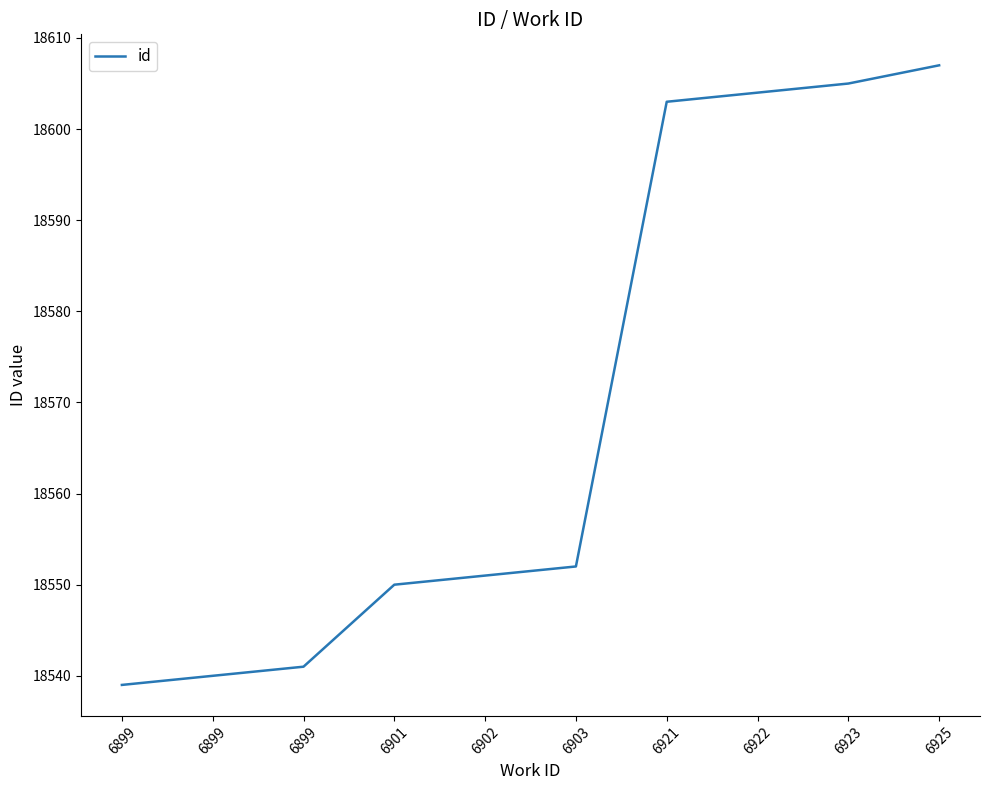

What is the smallest value displayed?

18539